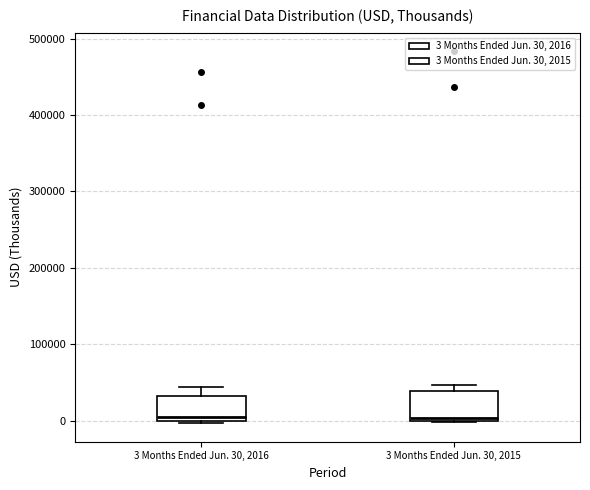

Where does the upper whisker of the box for 3 Months Ended Jun. 30, 2016 end on the y-axis? The values are not printed on the chart, so give them approximately, as read against the axis.

40000